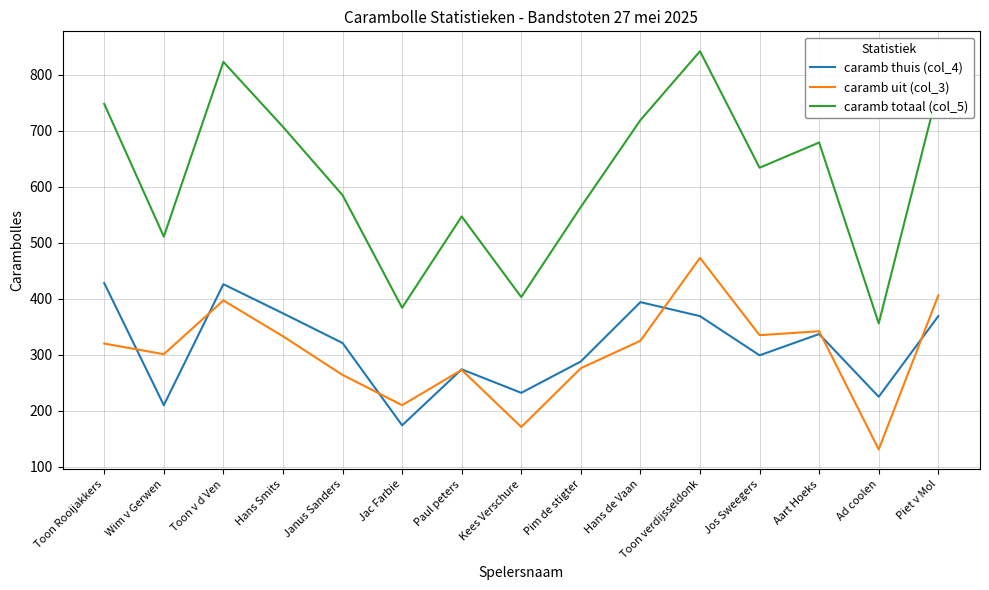

Rank the series at Hans de Vaan from lowest to highest value.

caramb uit (col_3), caramb thuis (col_4), caramb totaal (col_5)